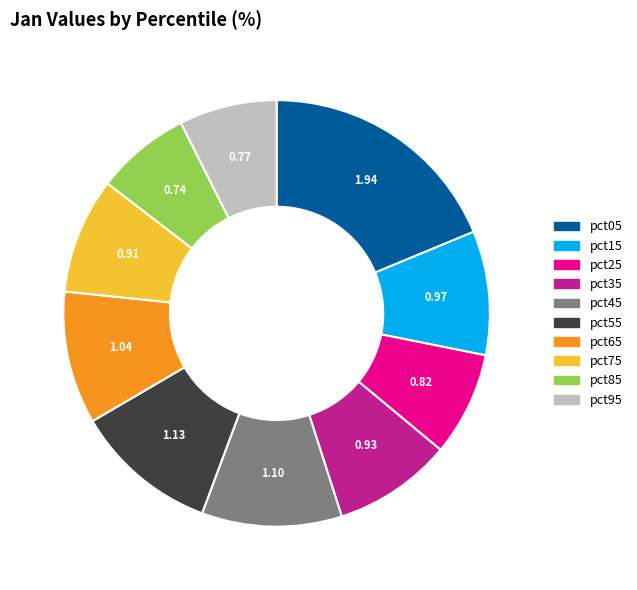

Is there any slice that represents more than half of the pie?

No